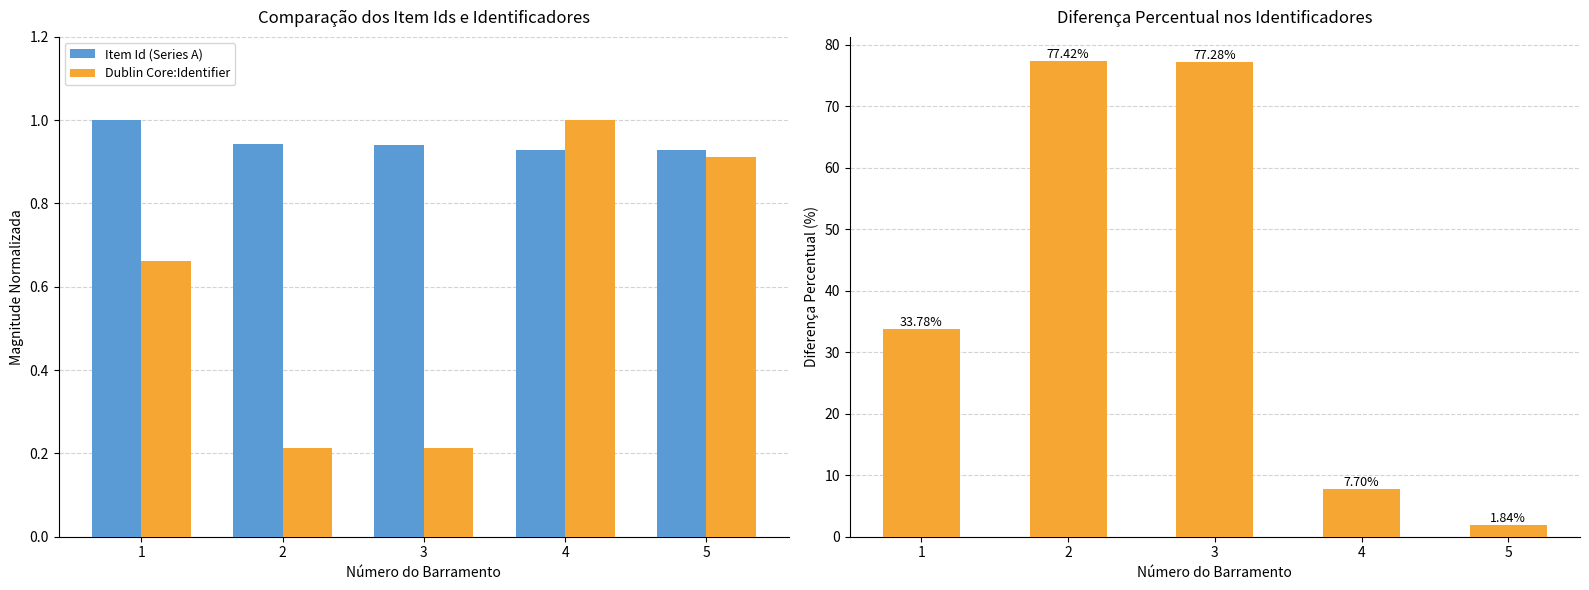

List the labels in order of Dublin Core:Identifier value, largest first.

4, 5, 1, 3, 2